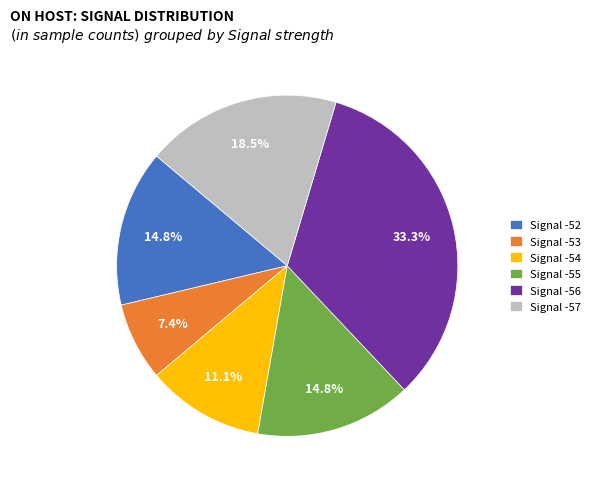

How much of the chart is everything except Signal -57?

81.5%